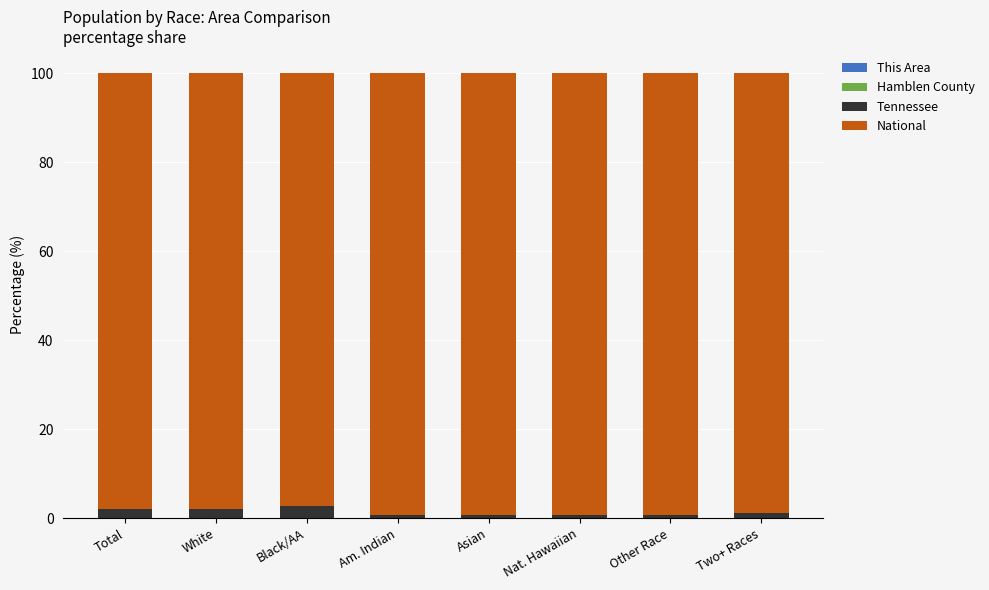

What is the difference between the second highest and minimum values in the Tennessee series?

1.5